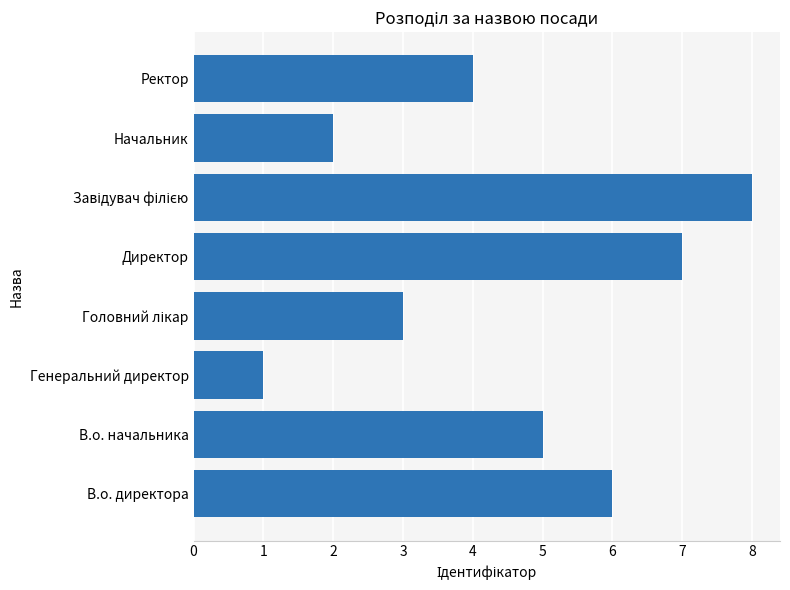

The value at В.о. директора is 6. True or false?

True